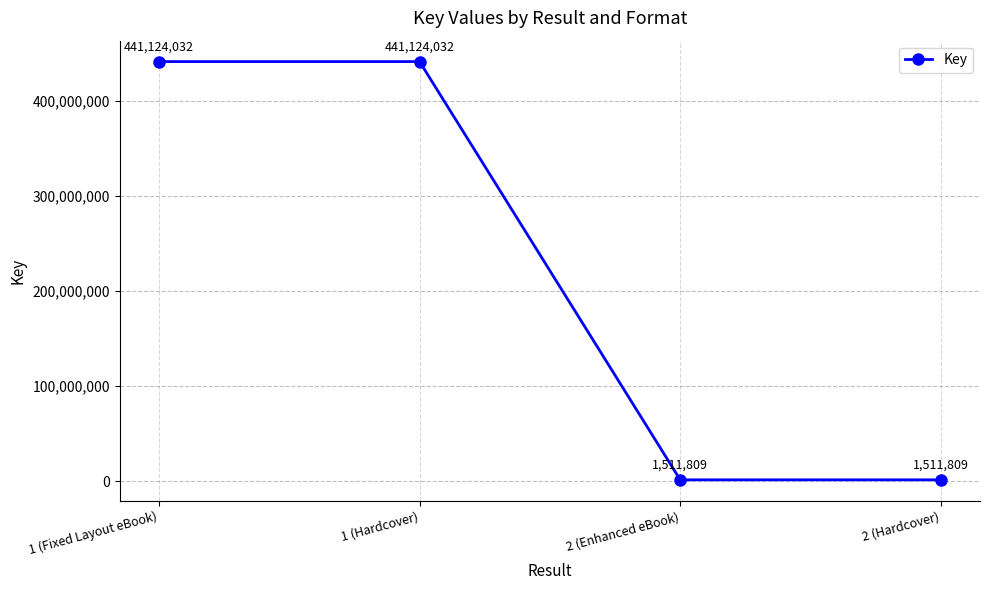

Does the chart have visible grid lines?

Yes